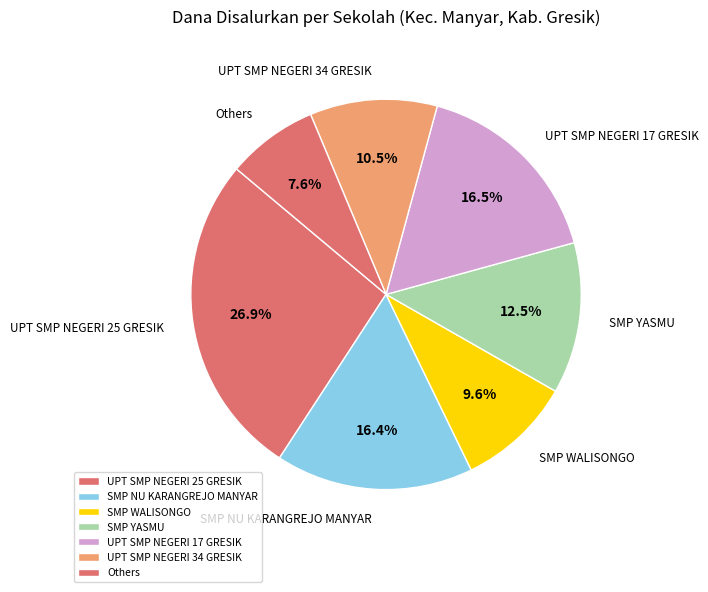

Does SMP NU KARANGREJO MANYAR account for over 50% of the chart?

No